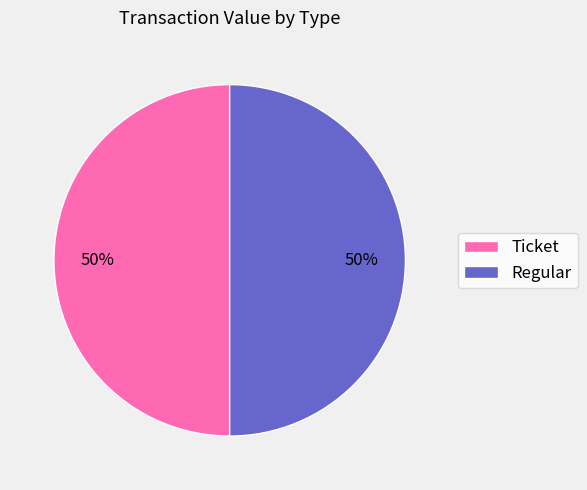

Do Ticket and Regular together represent more than half of the pie?

Yes